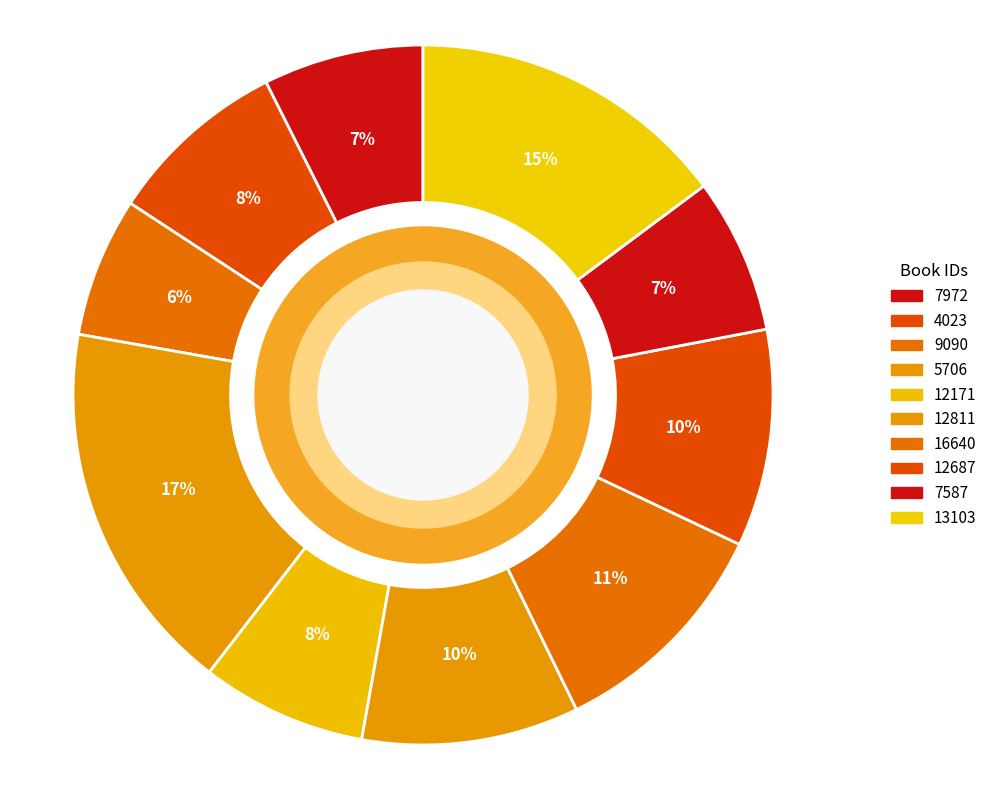

Does any single category account for the majority?

No